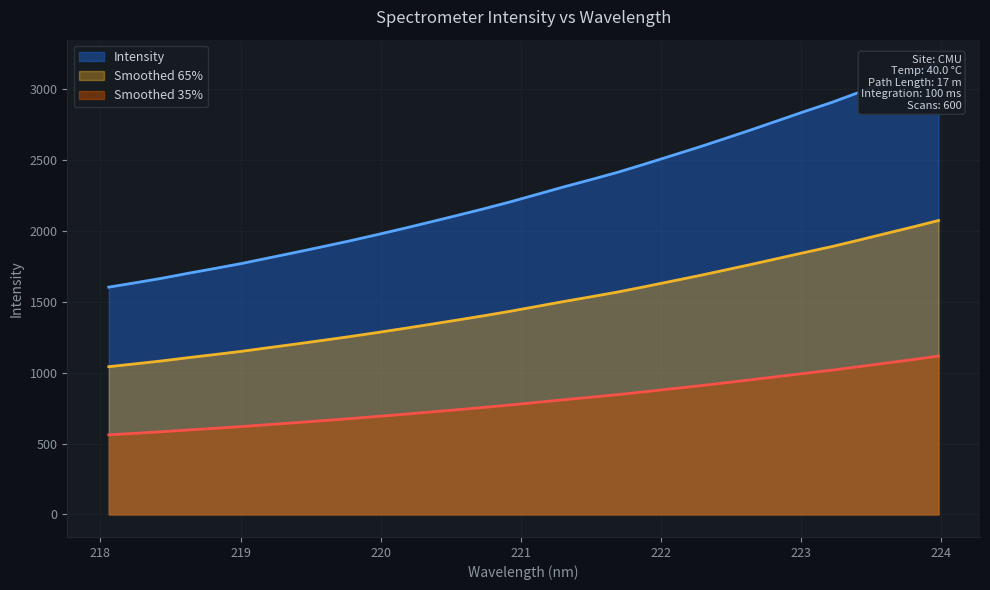

What position from the right is 223.5987?

3